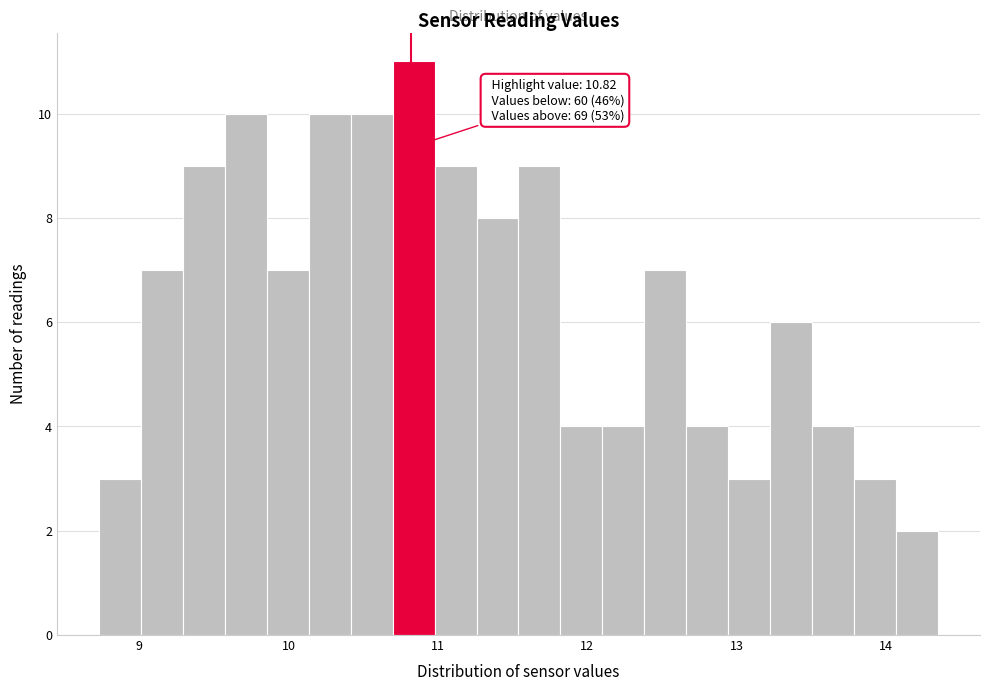

Around what value on the x-axis is the tallest bar? Give the approximate position of its centre, as read against the axis.

10.8